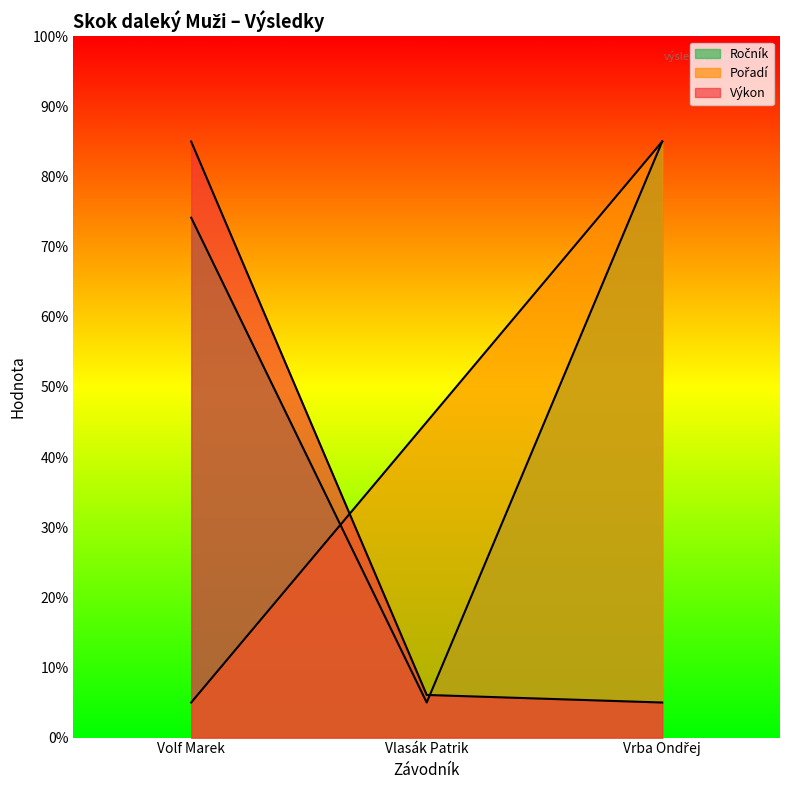

Which category has the lowest value in the Ročník series?

Vlasák Patrik